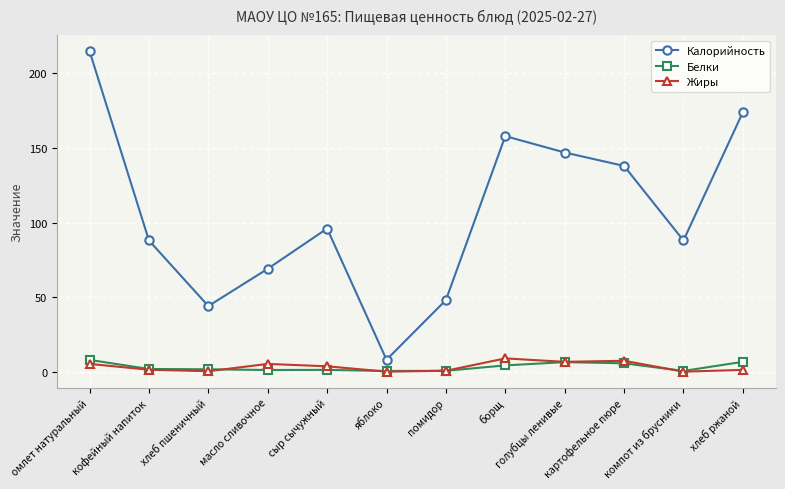

What is the difference between the second highest and second lowest values in the Жиры series?

7.3